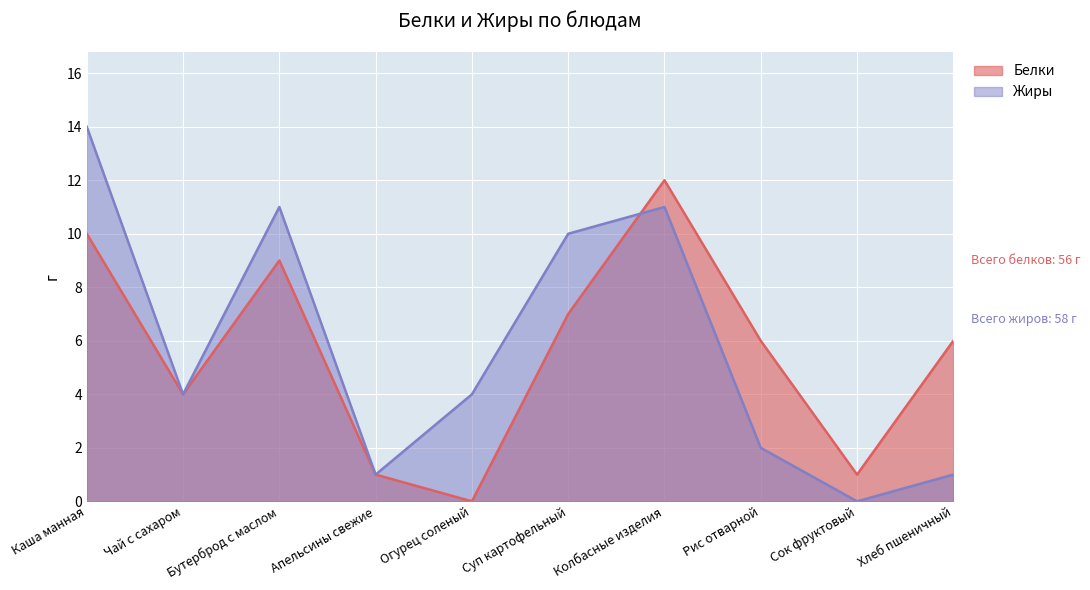

What is the difference between the maximum and minimum values in the Жиры series?

14